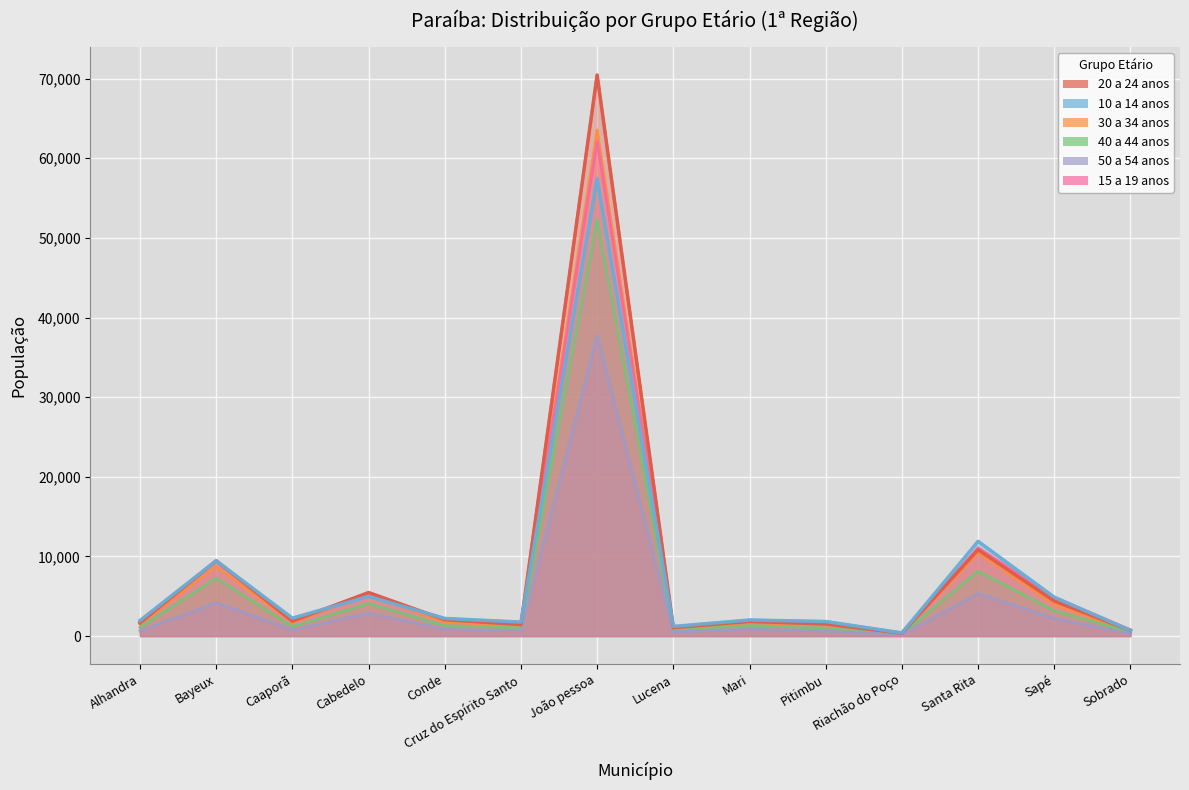

How many values in the 40 a 44 anos series exceed 1308?

6